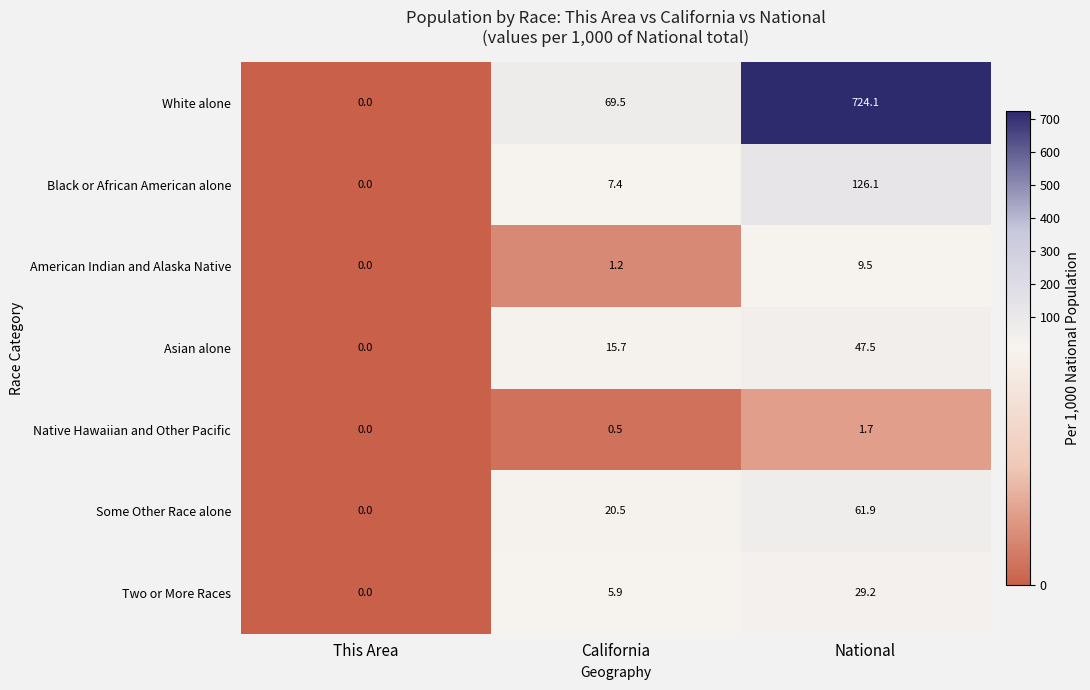

What is the difference between the maximum and minimum values in the White alone series?

724.1